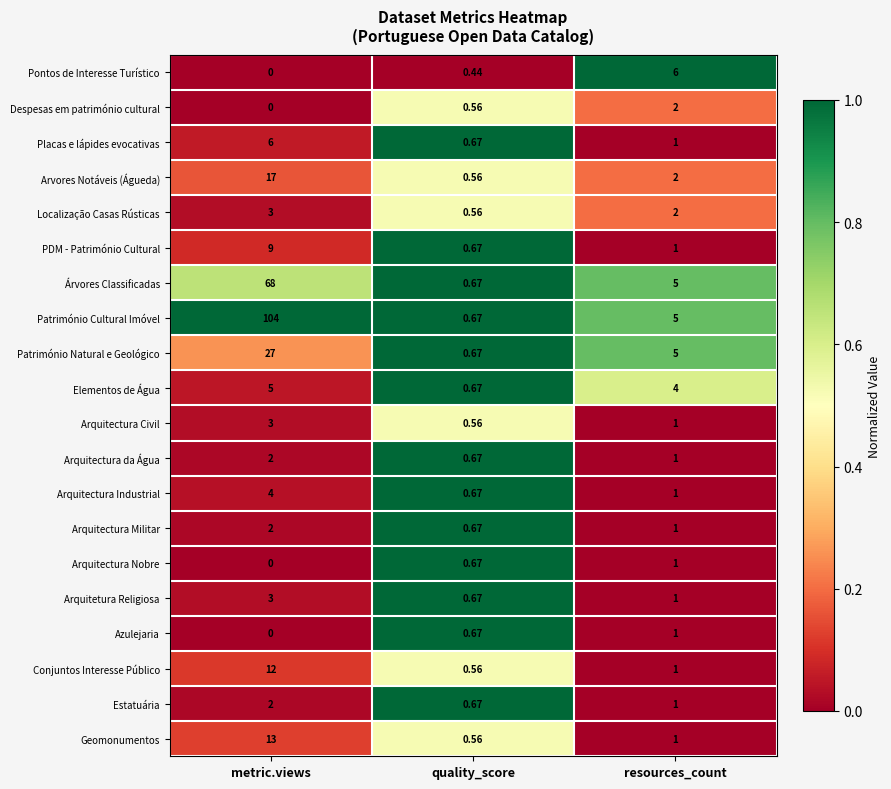

Which series has the largest total across all categories?

Património Cultural Imóvel